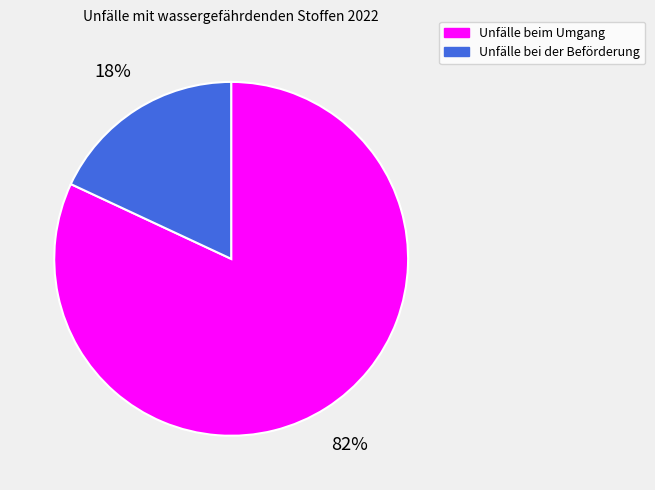

Which category has the smallest portion of the pie?

Unfälle bei der Beförderung